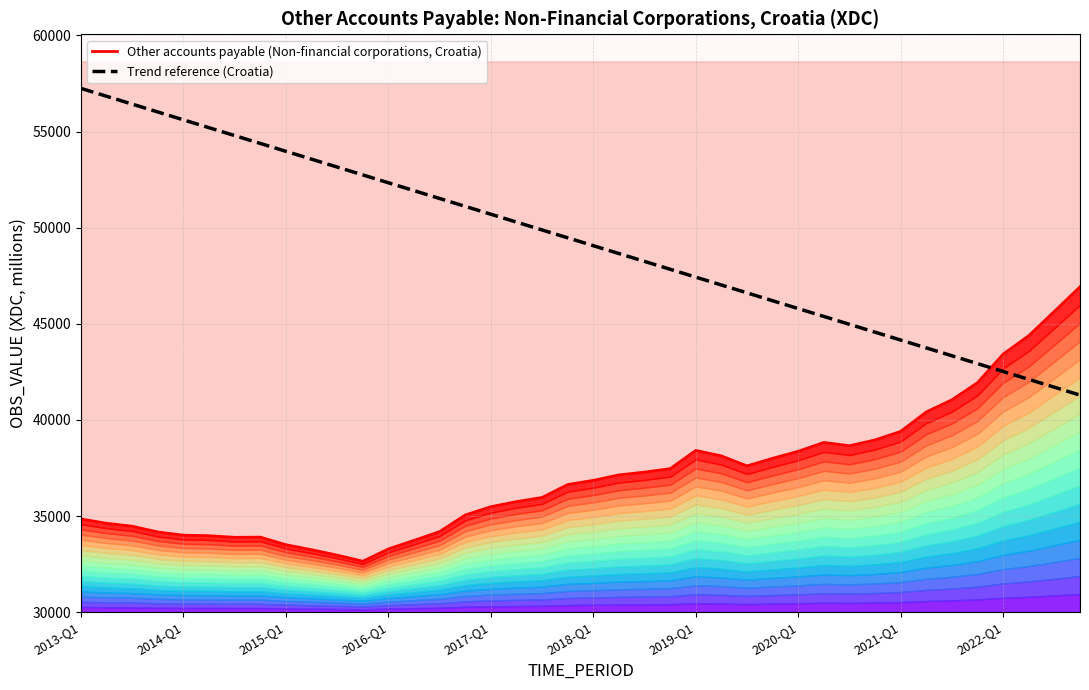

What is the highest value of the Trend reference (Croatia) series?

57244.2